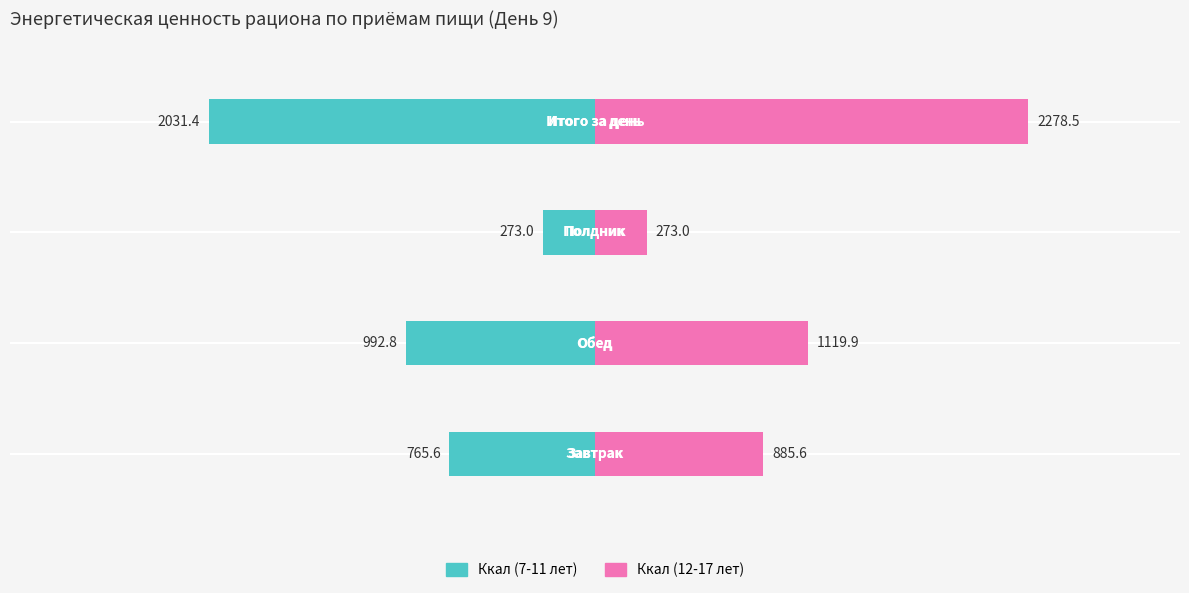

What is the greatest value displayed?

2278.5